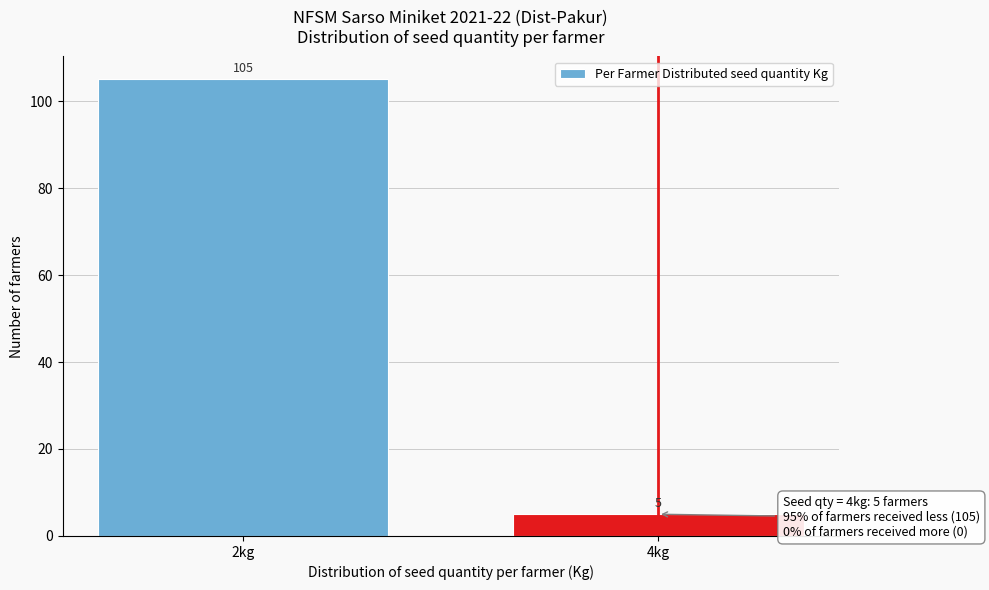

Reading right to left, extract all data points from this chart.

4kg=5	2kg=105